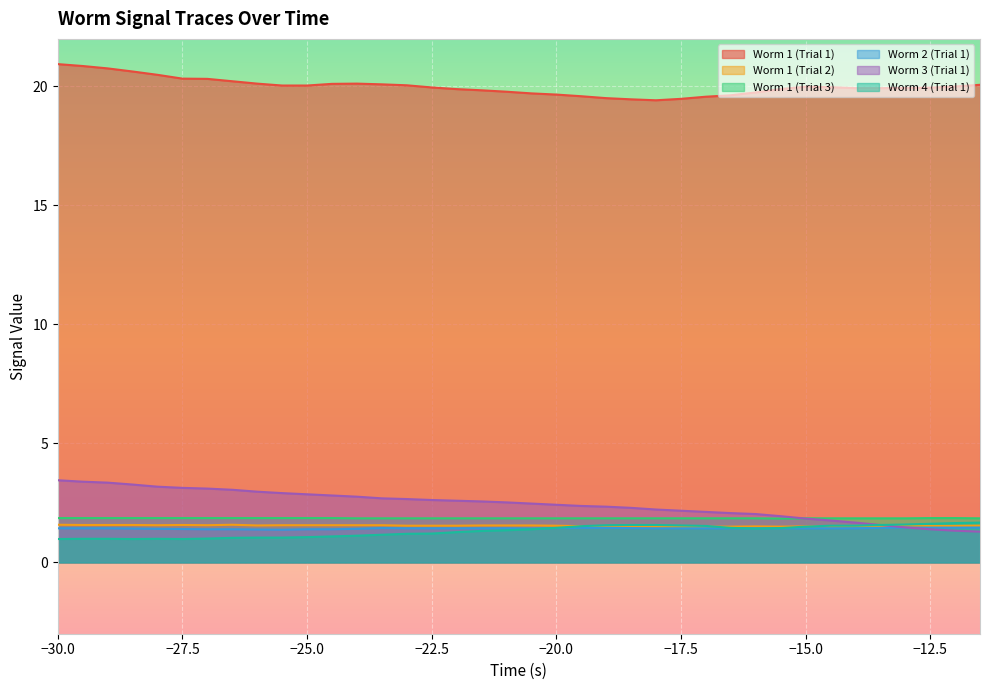

Which has a higher value, -23.5 or -12.0?

-23.5